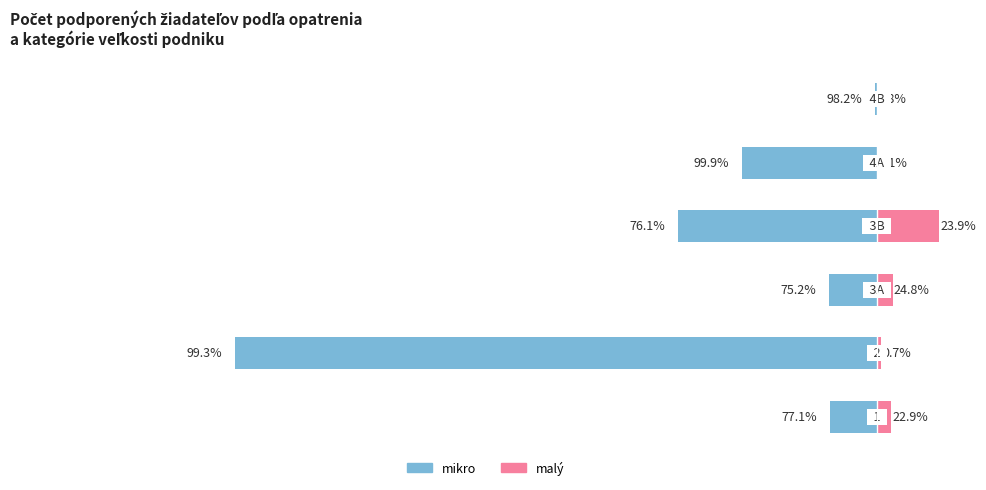

Where is malý nearest to the value 1925?

2